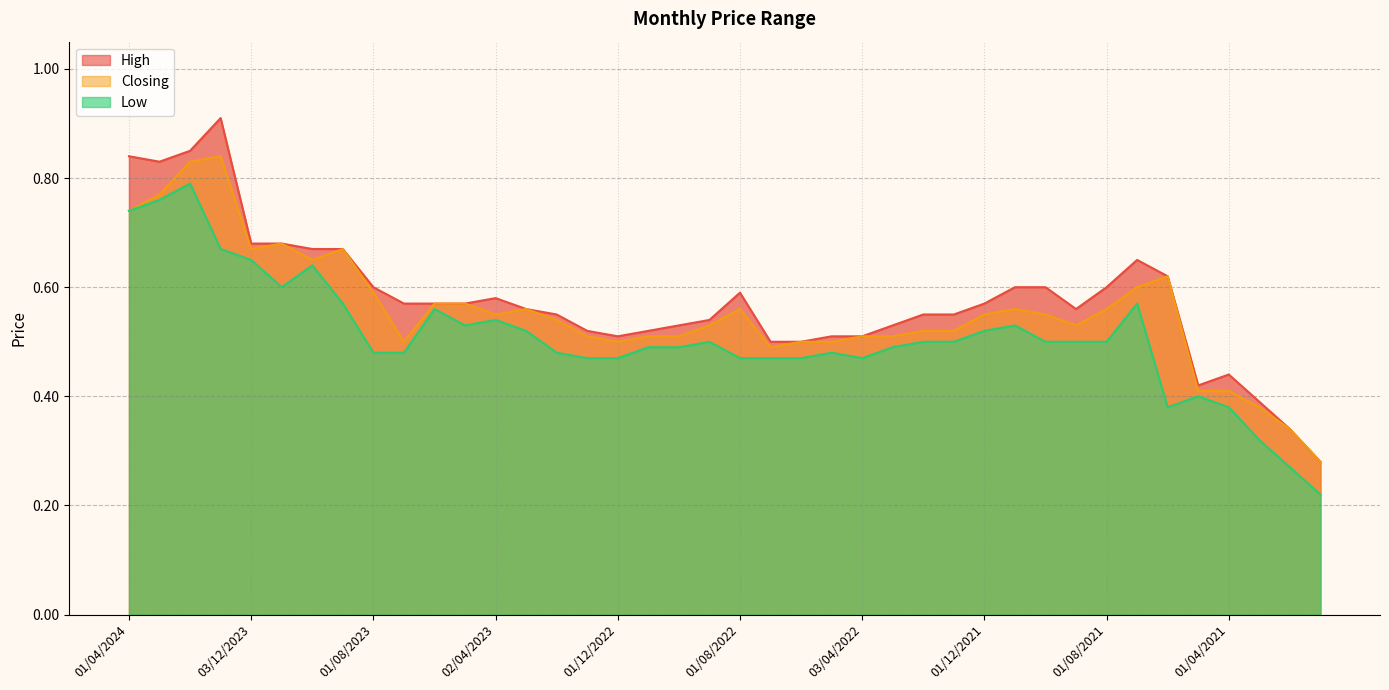

What is the value of the Low point at the 22nd from the left?

0.5